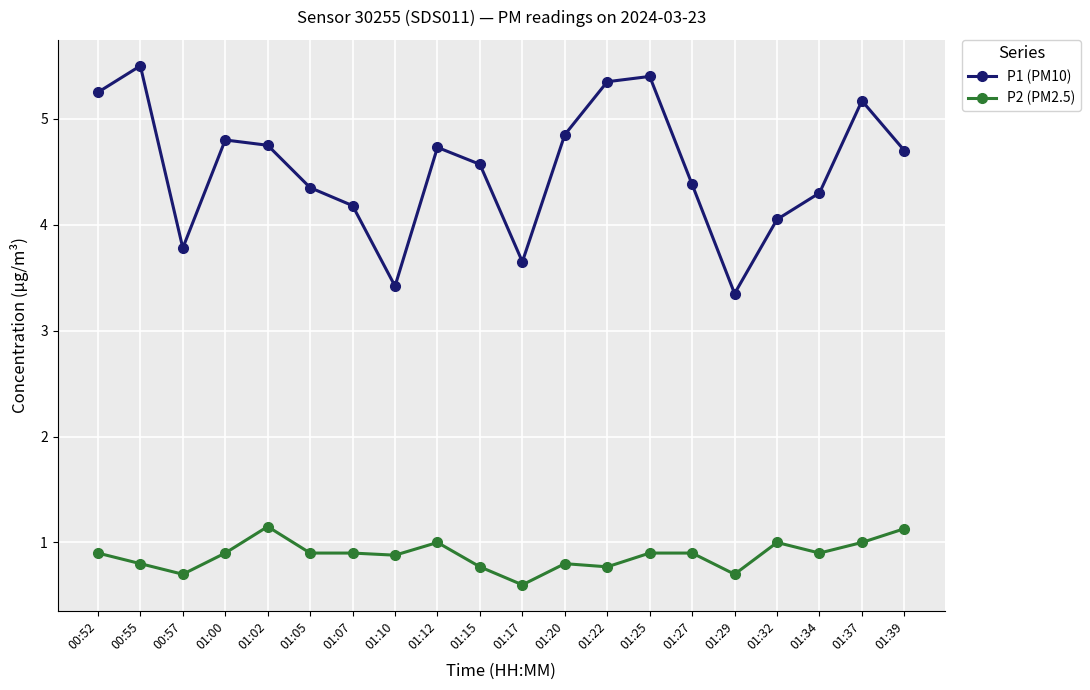

List the series in order of their peak value, lowest first.

P2 (PM2.5), P1 (PM10)